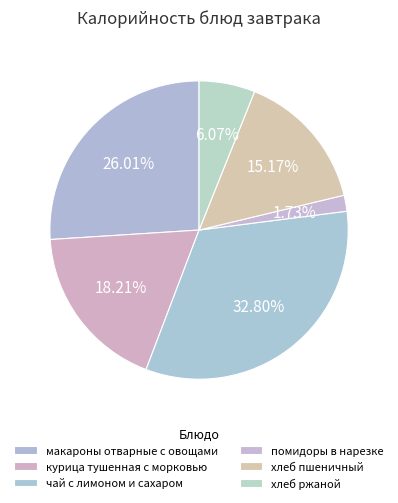

Which slice is the largest?

чай с лимоном и сахаром